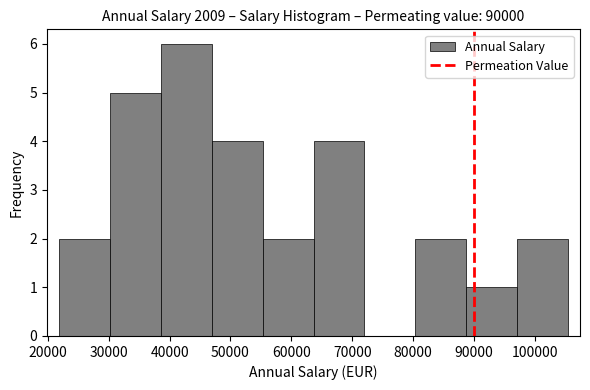

Reading left to right, list every bar in this chart as the range it spans on the x-axis followed by its height. Neither the bar edges nor the heights are printed on the chart, so give them approximately, as read against the axes.

22000 to 30000: 2
30000 to 39000: 5
39000 to 47000: 6
47000 to 55000: 4
55000 to 64000: 2
64000 to 72000: 4
72000 to 80000: 0
80000 to 89000: 2
89000 to 97000: 1
97000 to 105000: 2